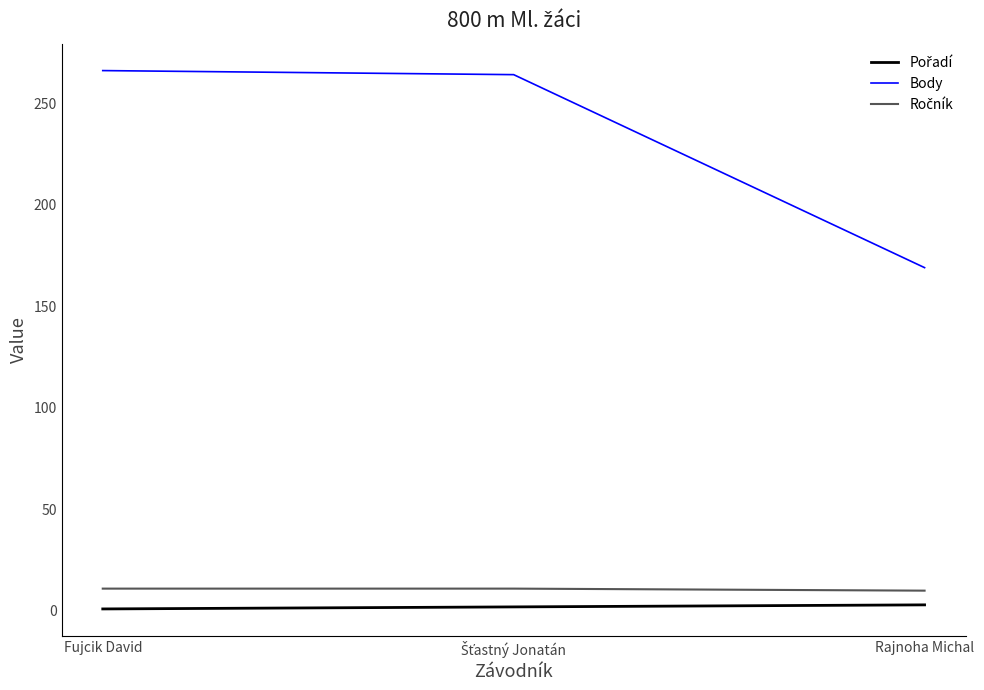

How many lines are shown in the chart?

3